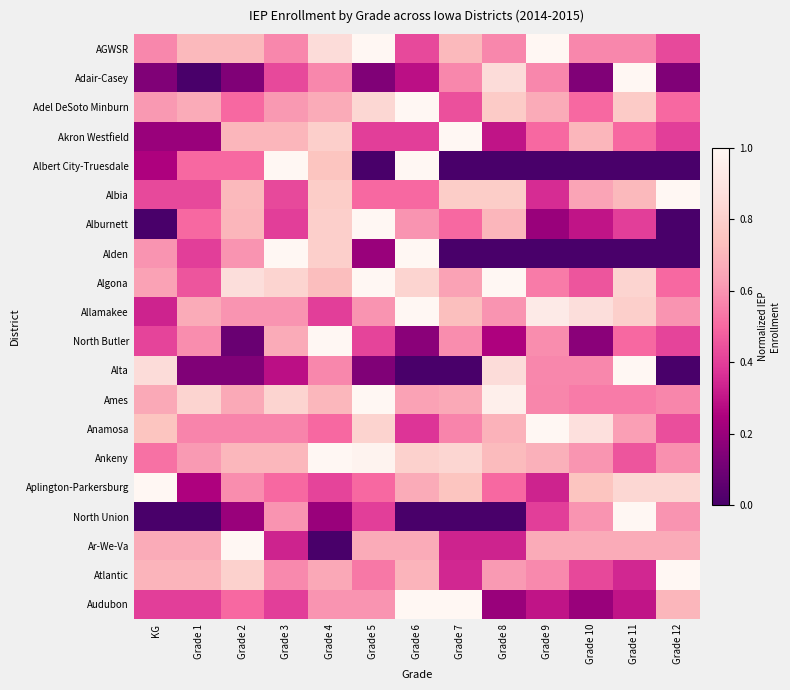

Which has a higher value, Grade 1 or Grade 10?

Grade 1